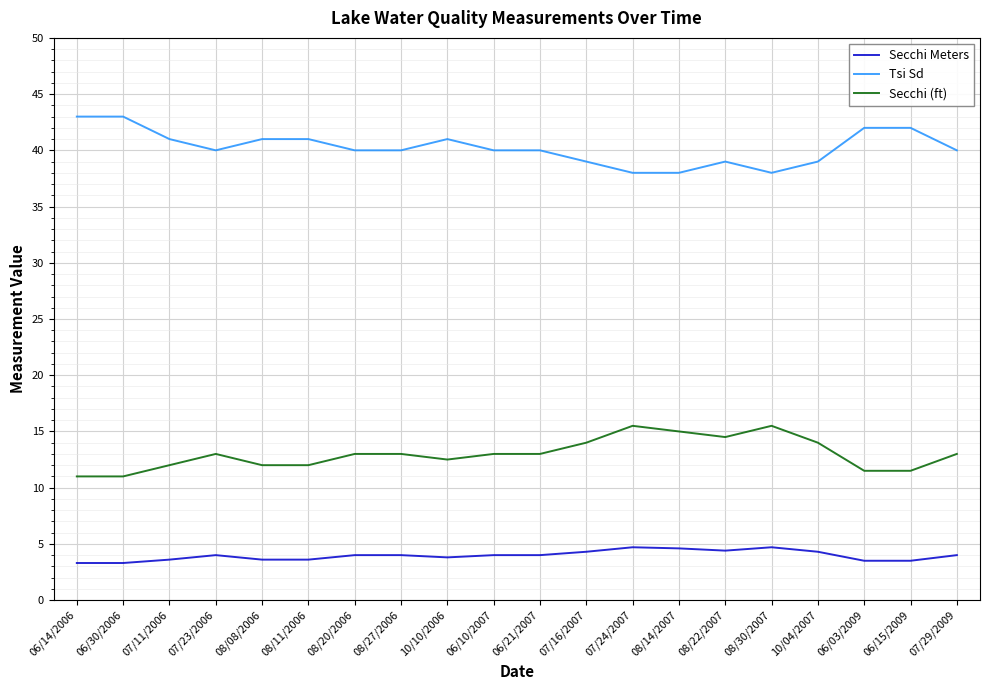

True or false: Secchi Meters has more than 0 points higher than both neighbors.

True